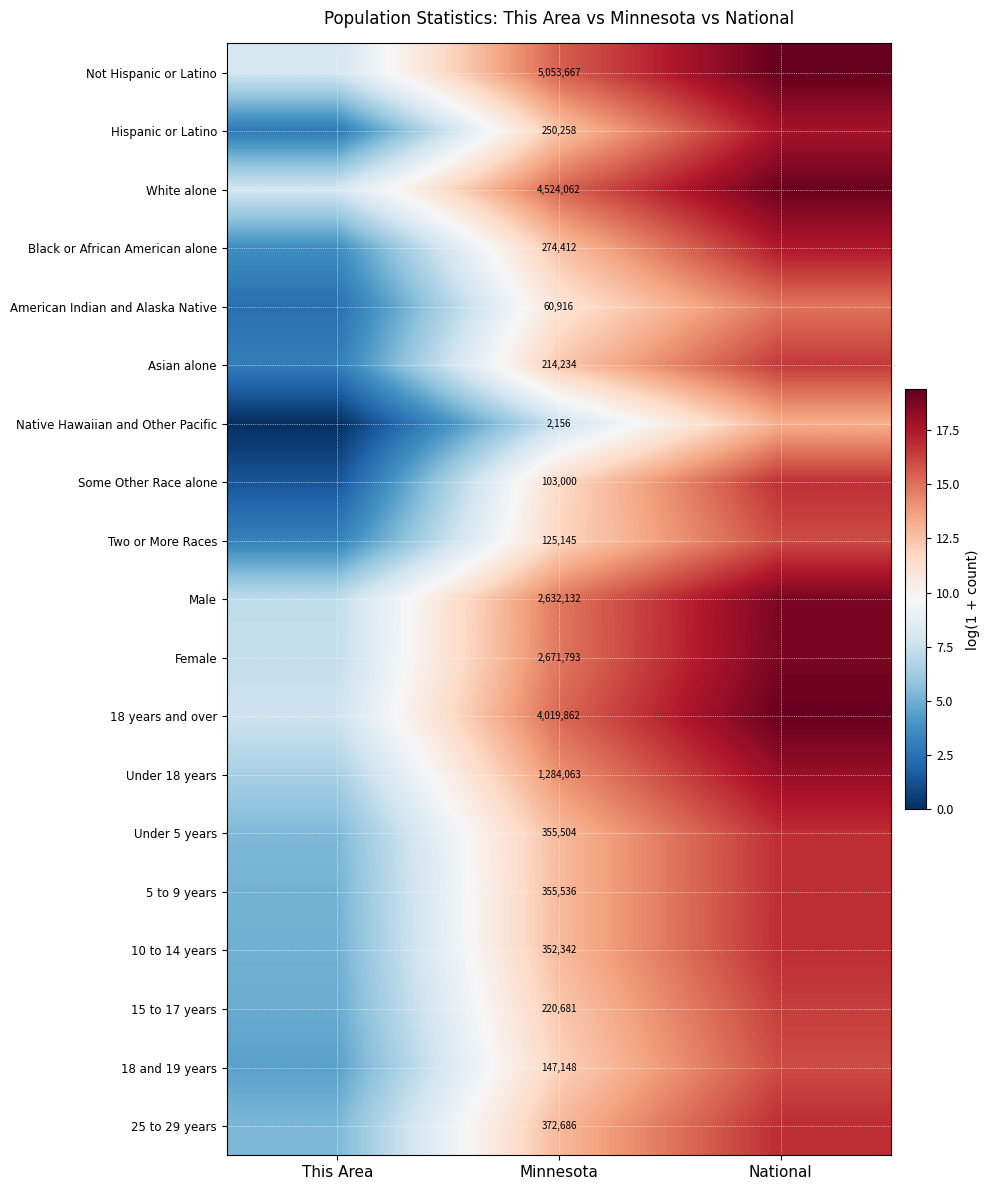

List the labels in order of 18 years and over value, smallest first.

This Area, Minnesota, National